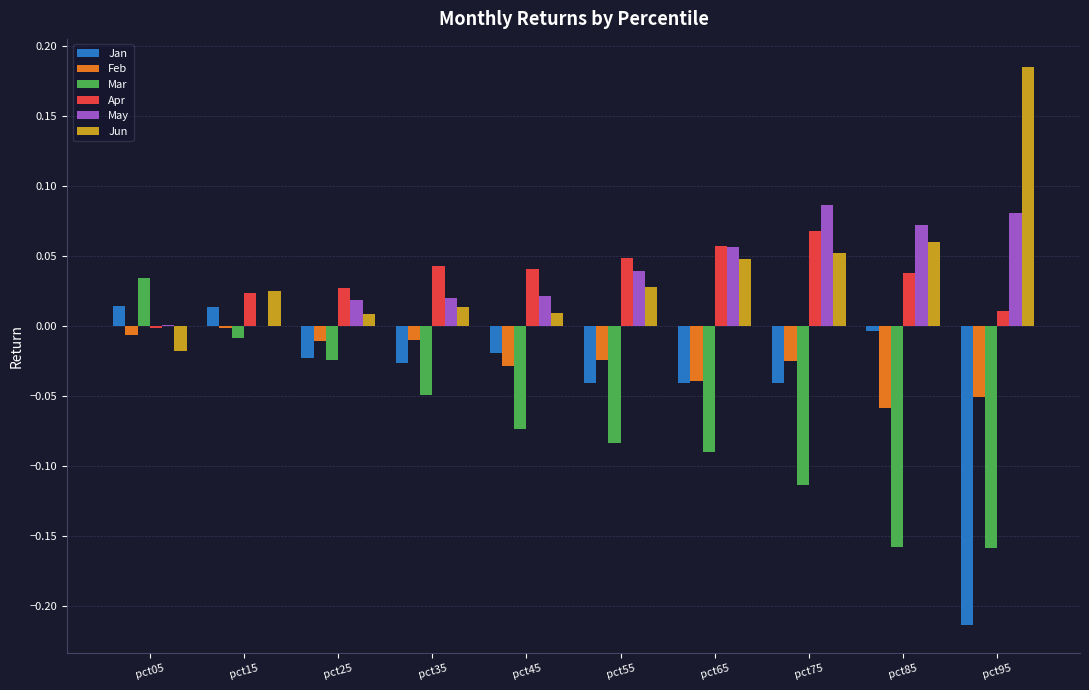

Are the bars grouped side by side (vs. stacked)?

Yes